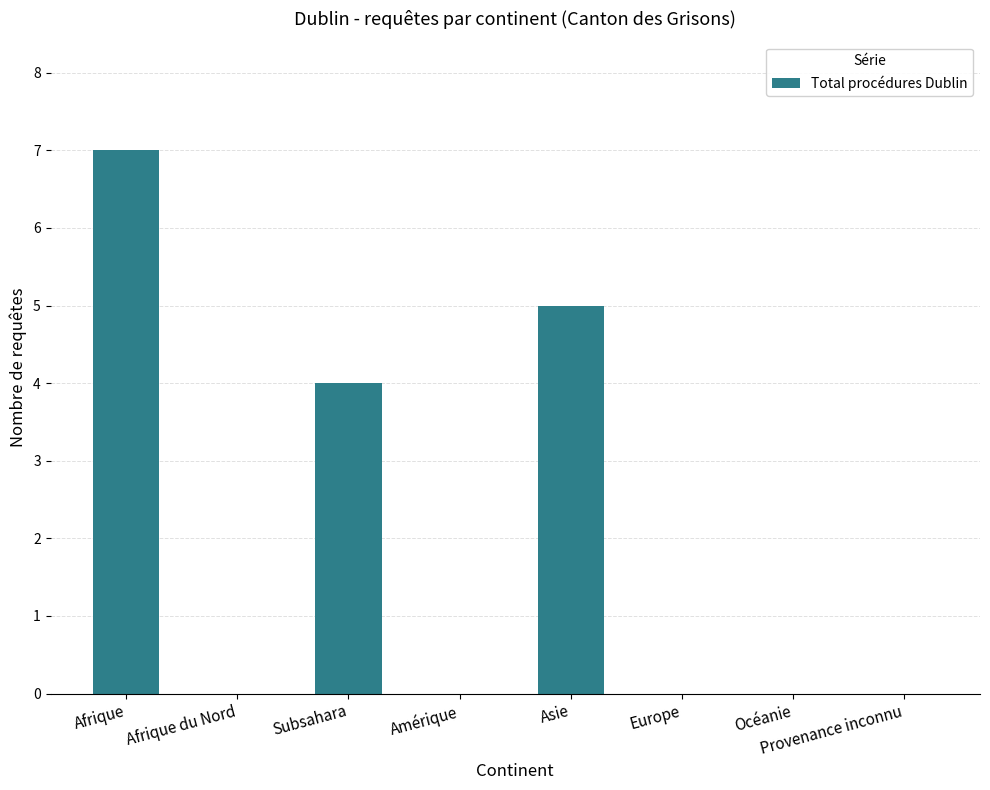

Reading left to right, transcribe all the data shown in this chart.

Afrique=7	Afrique du Nord=0	Subsahara=4	Amérique=0	Asie=5	Europe=0	Océanie=0	Provenance inconnu=0